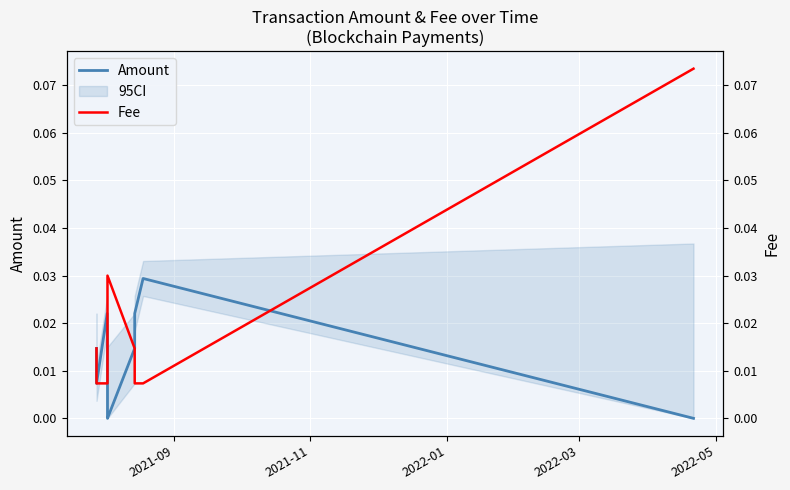

True or false: Fee has more than 2 points higher than both neighbors.

False